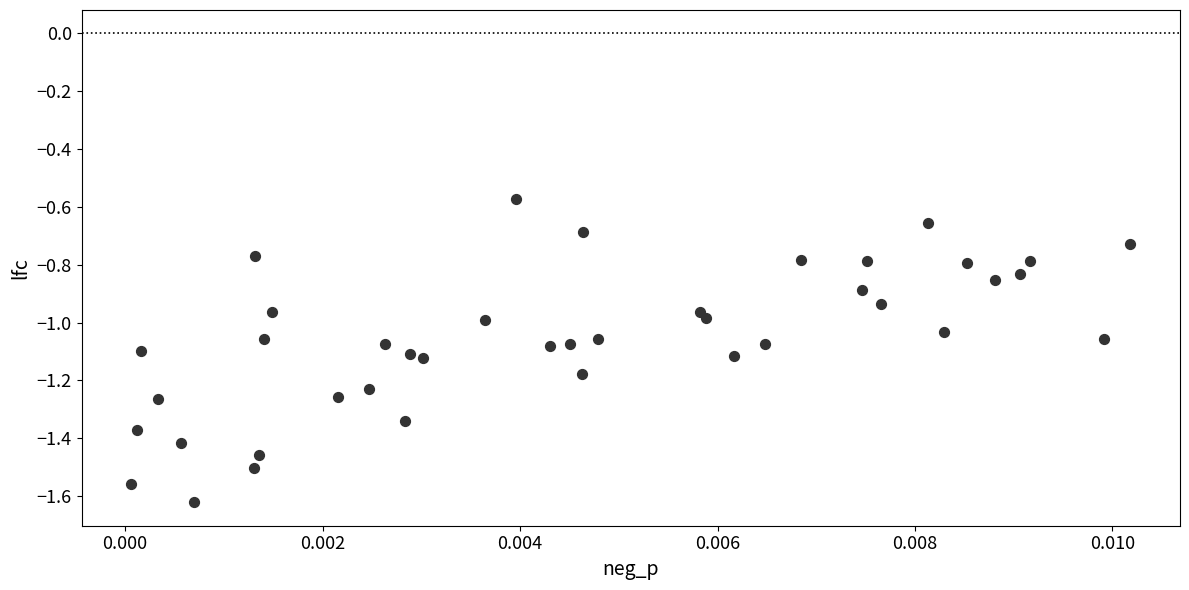

What is the range of Y values (max minus min)?

1.1